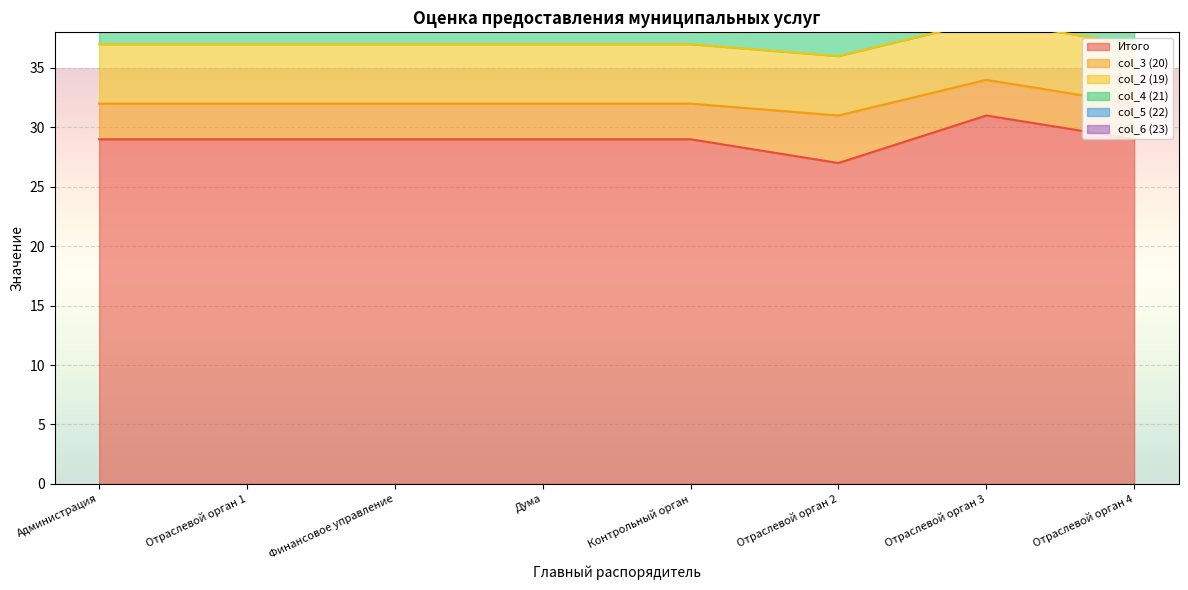

What is the sum of the Итого values at Отраслевой орган 1 and Контрольный орган?

58